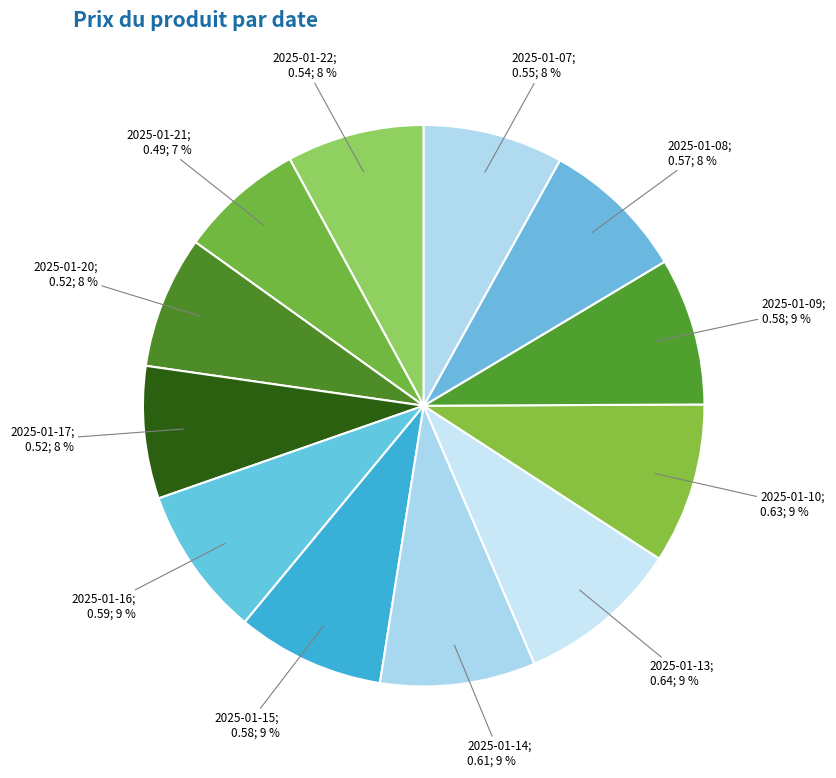

Is there a majority slice in this chart?

No